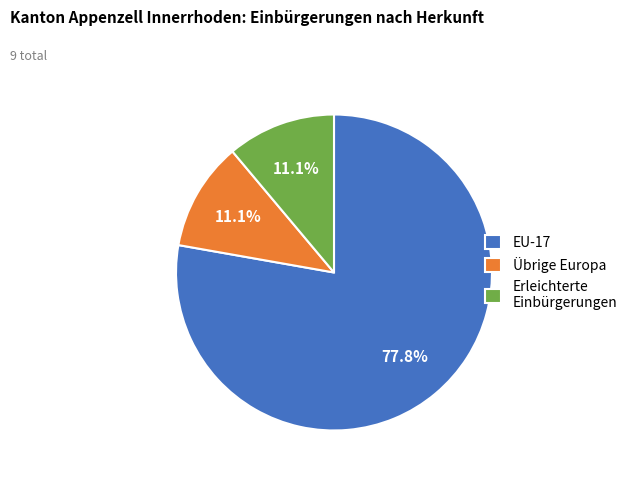

Which category accounts for the majority?

EU-17